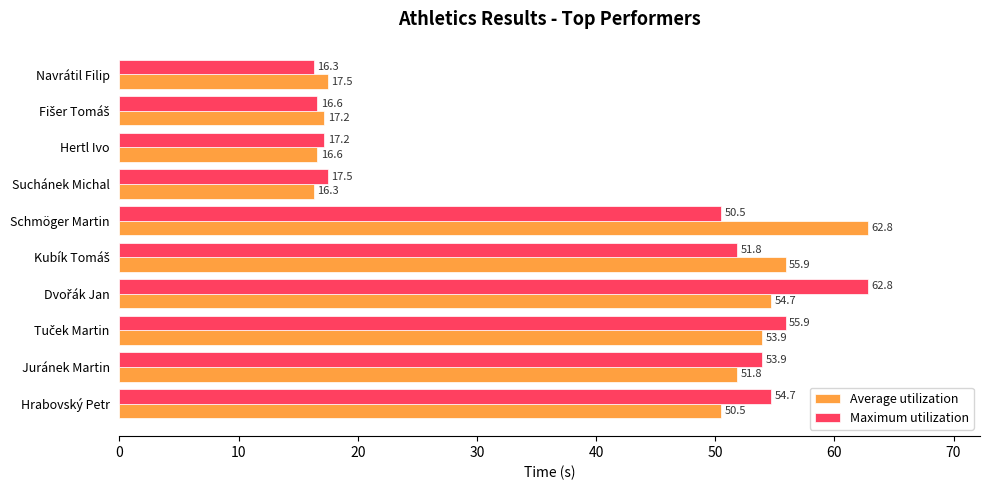

What is the average value of the Maximum utilization series?

39.7